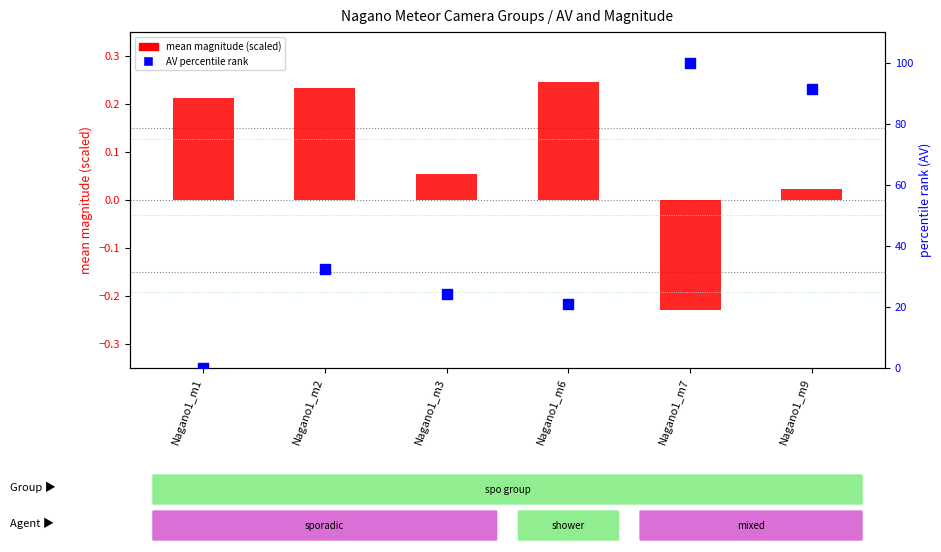

What is the total value across all series at Nagano1_m7?

99.8